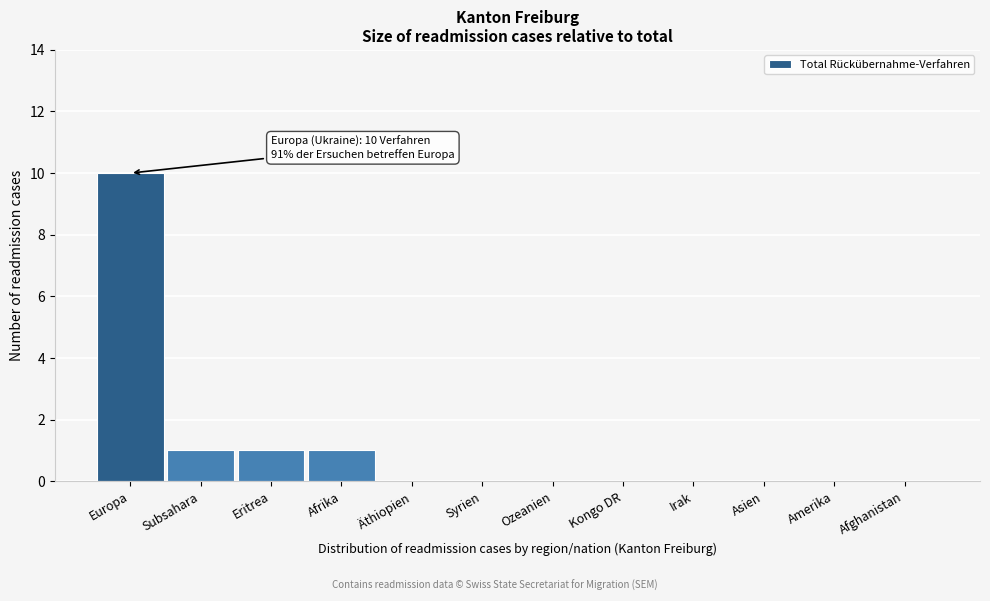

Reading left to right, what are all the values shown in this chart?

Europa=10	Subsahara=1	Eritrea=1	Afrika=1	Äthiopien=0	Syrien=0	Ozeanien=0	Kongo DR=0	Irak=0	Asien=0	Amerika=0	Afghanistan=0